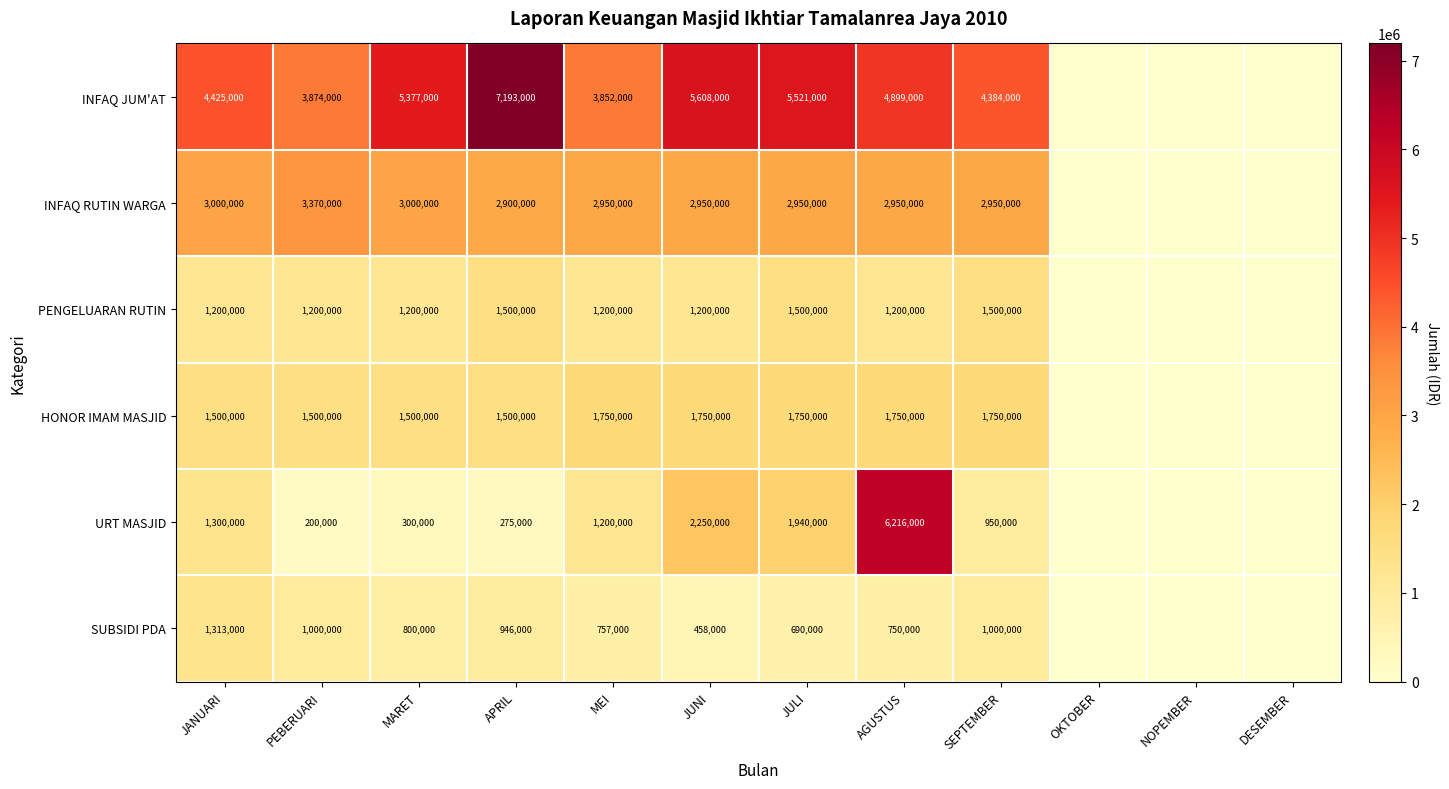

At how many categories does at least one series exceed 3025832?

9